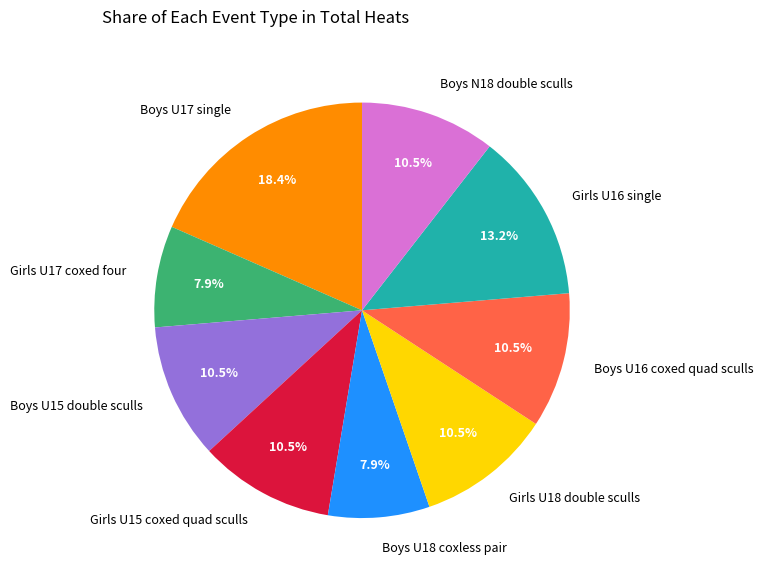

True or false: Boys U17 single accounts for 18% of the total.

True